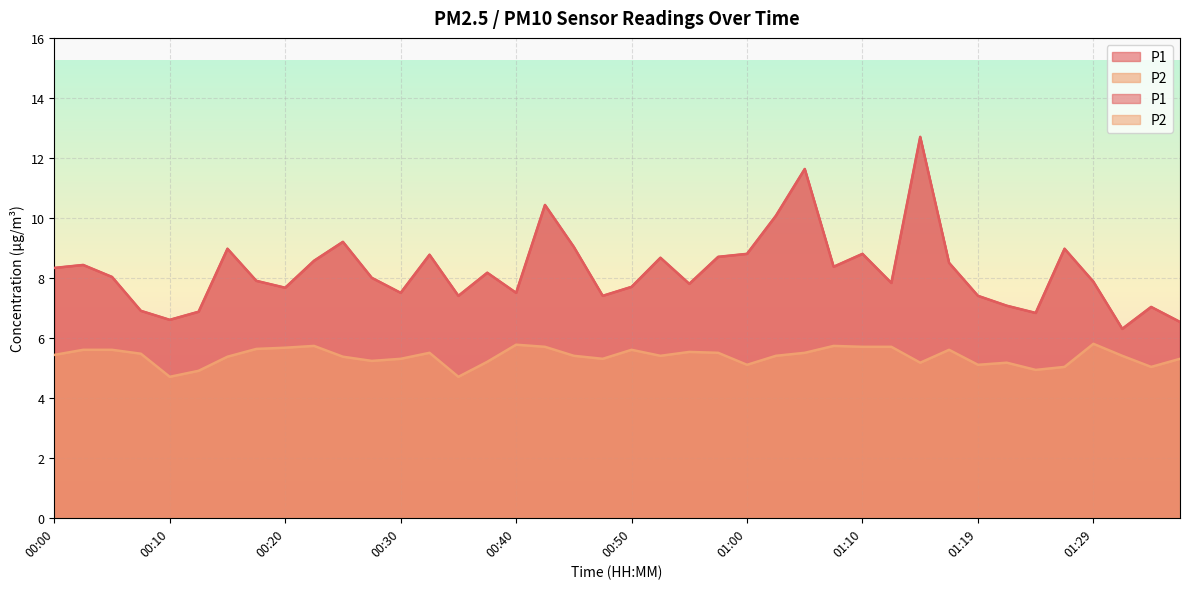

What is the difference between the P2 values at 00:15 and 01:19?

0.3